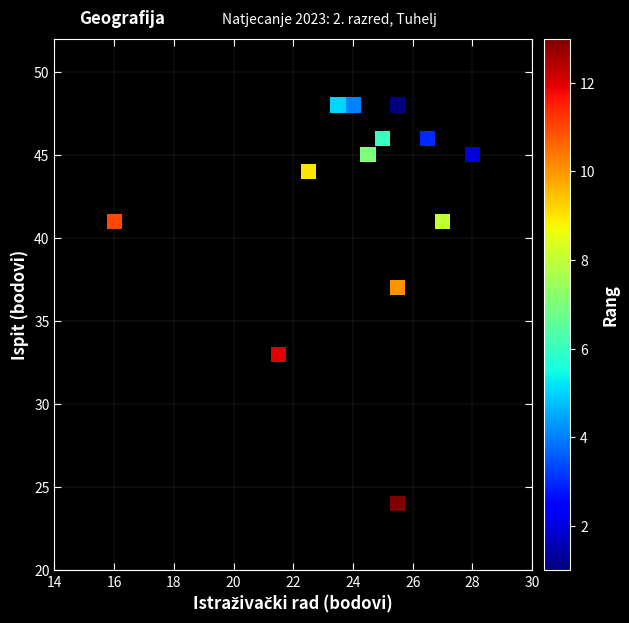

What Y value in the scatter plot is closest to 36?

37